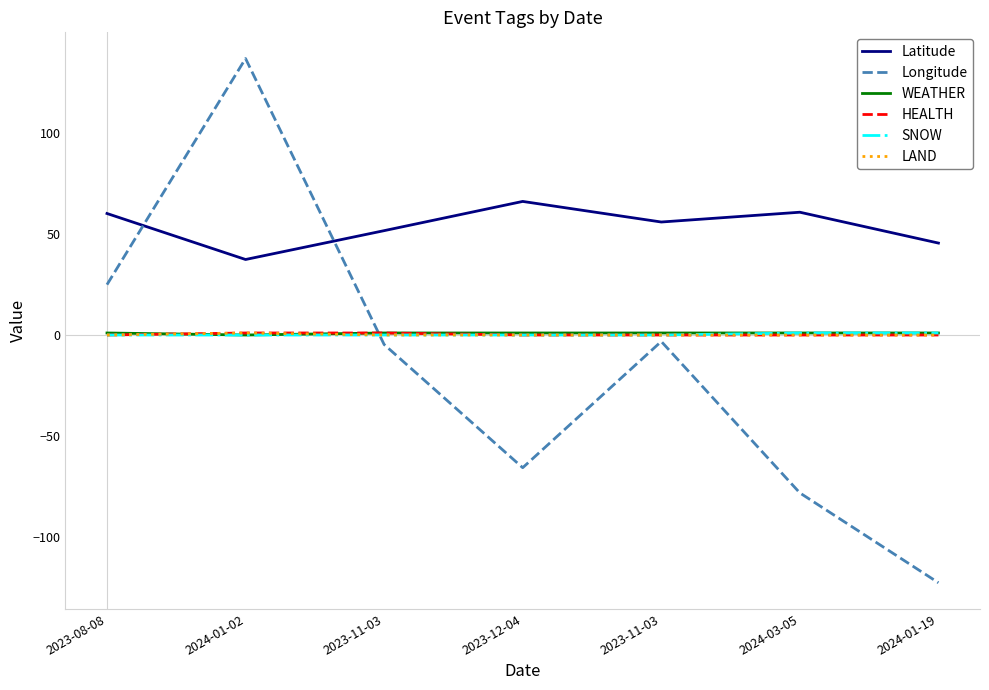

What is the maximum value for WEATHER?

1.0